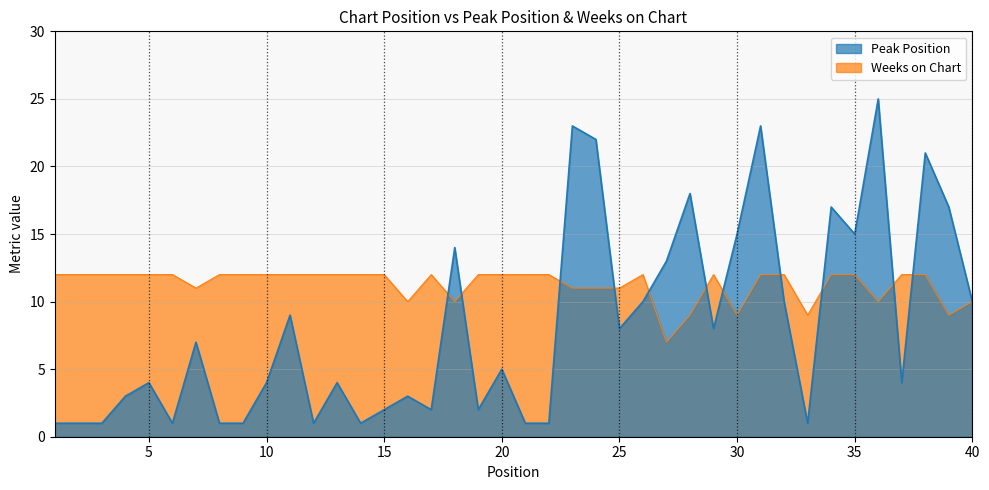

What is the difference between the second highest and second lowest values in the Peak Position series?

22